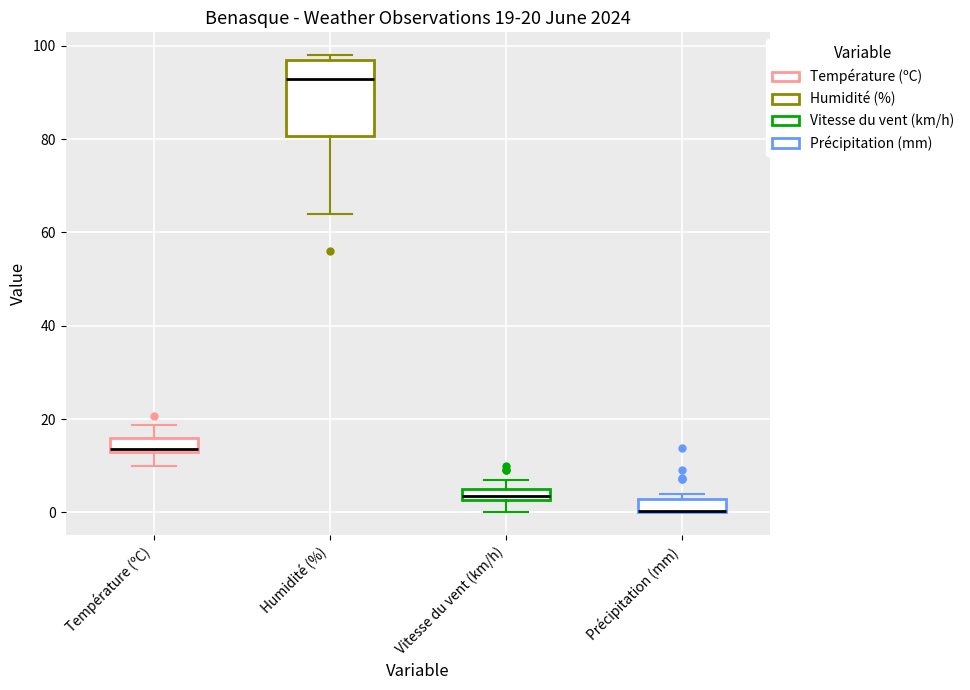

Comparing the boxes themselves (not the whiskers), which one is the tallest?

Humidité (%)